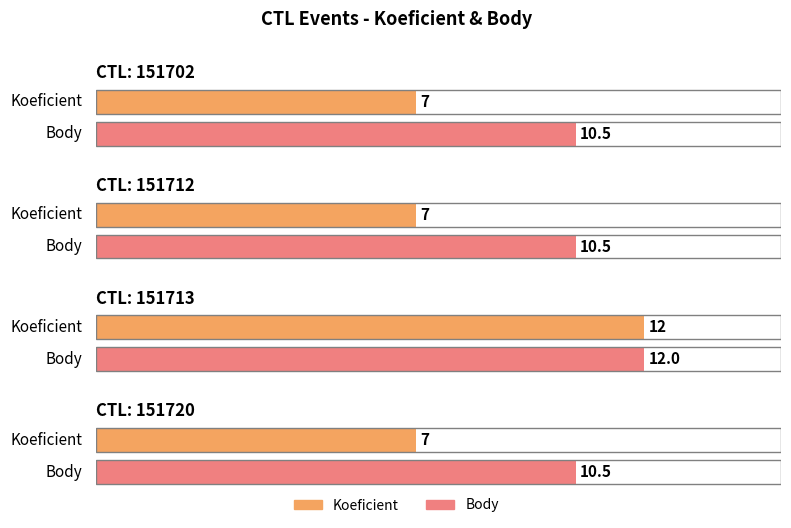

List the series in order of their overall mean, highest first.

Body, Koeficient